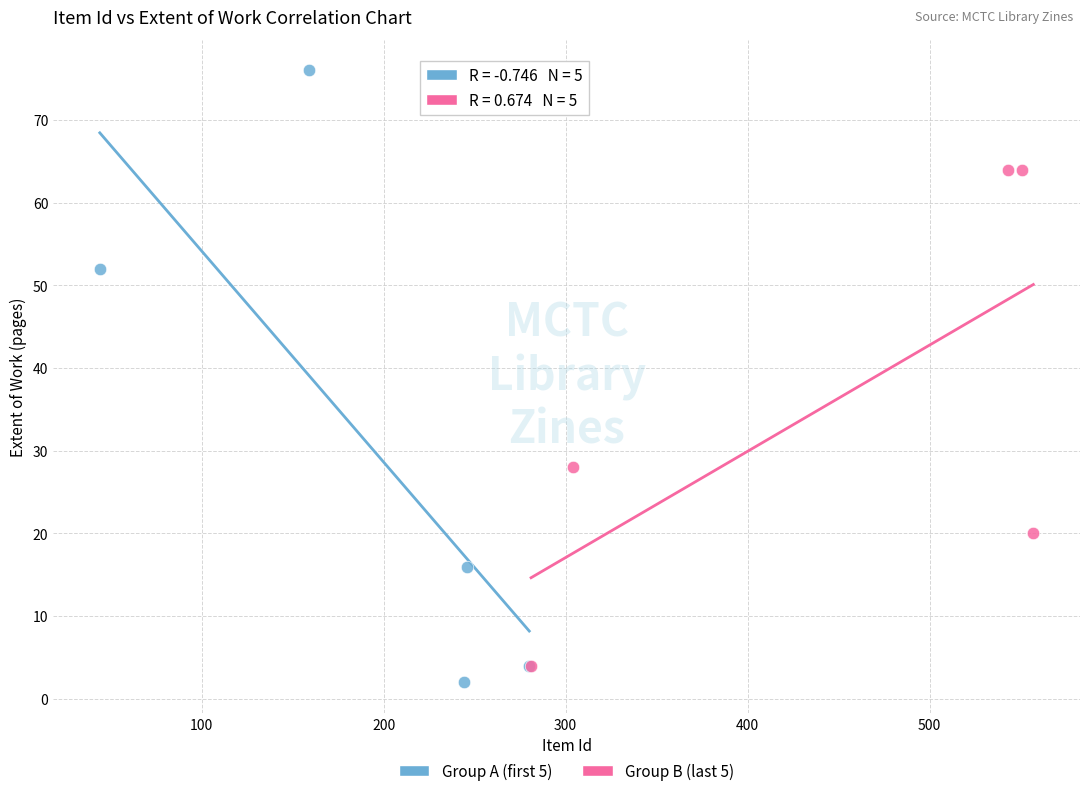

Which series reaches the maximum Y coordinate?

Group A (first 5)